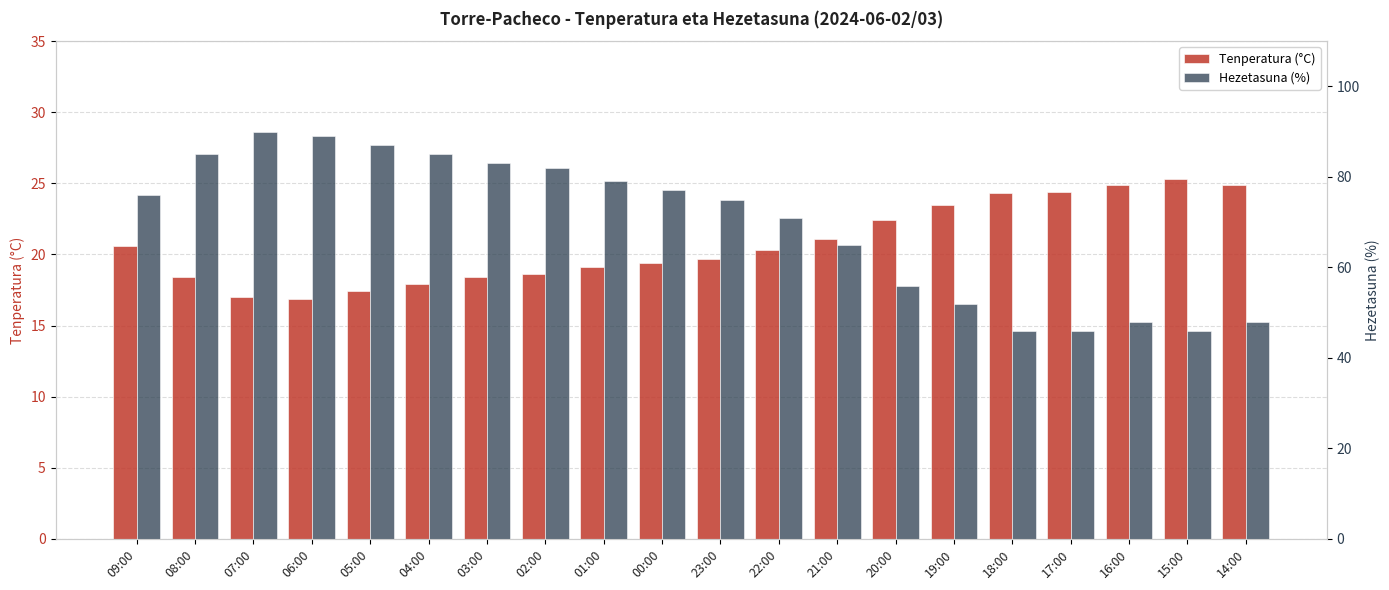

The Hezetasuna (%) series shows 75.0 at 23:00. True or false?

True